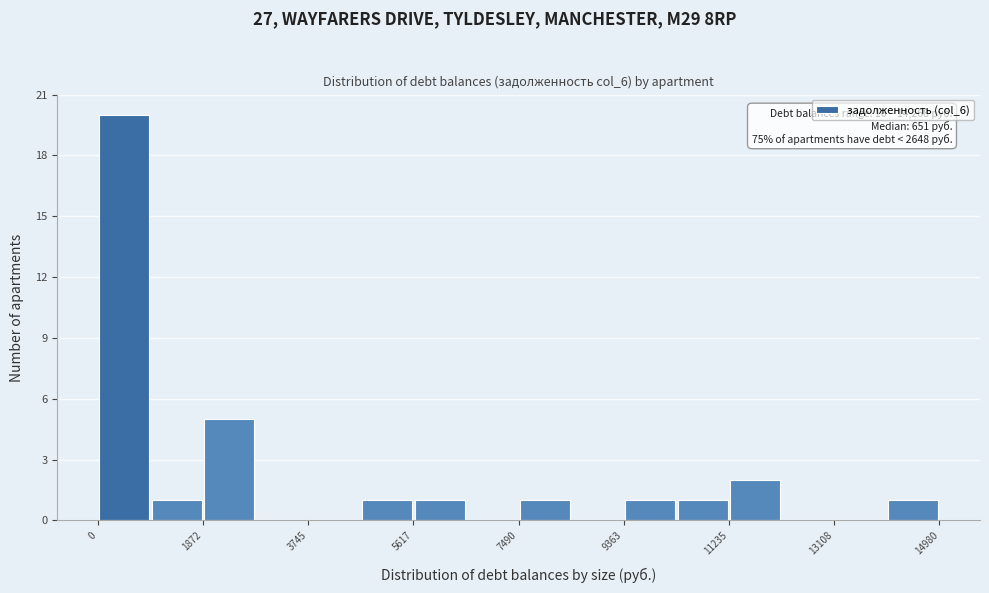

Over which range of the x-axis is the bar tallest?

0 to 1000